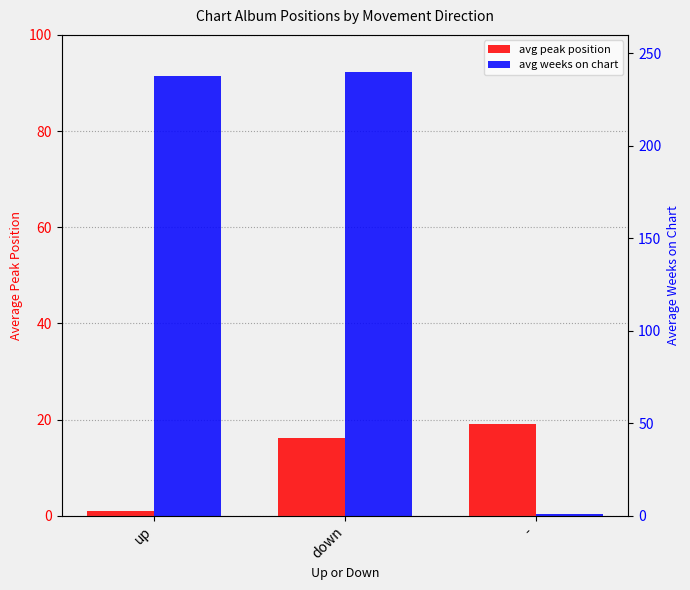

True or false: avg peak position has a value of 16.2 at down.

True